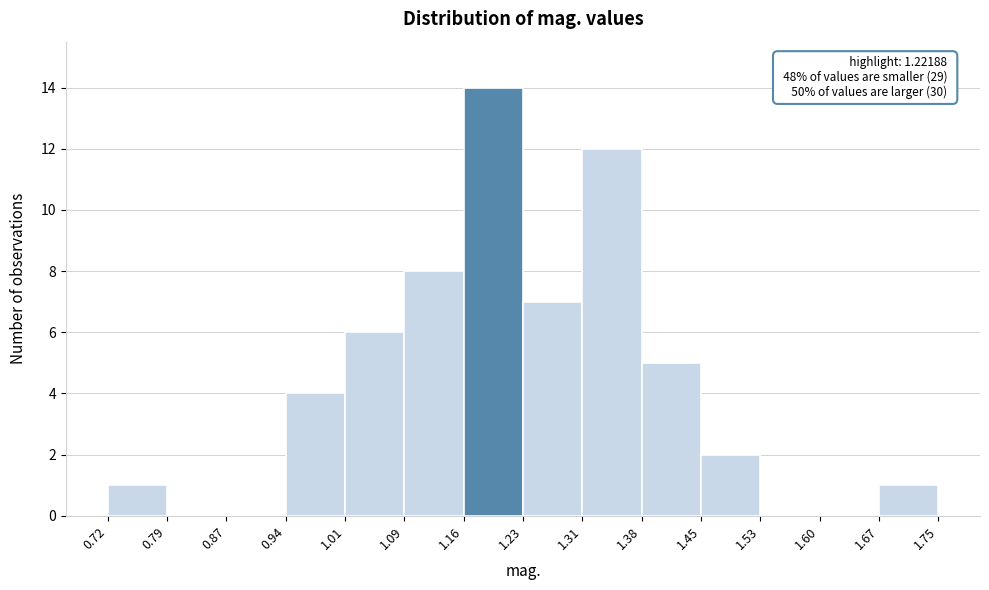

Which range on the x-axis has the tallest bar?

1.16 to 1.23